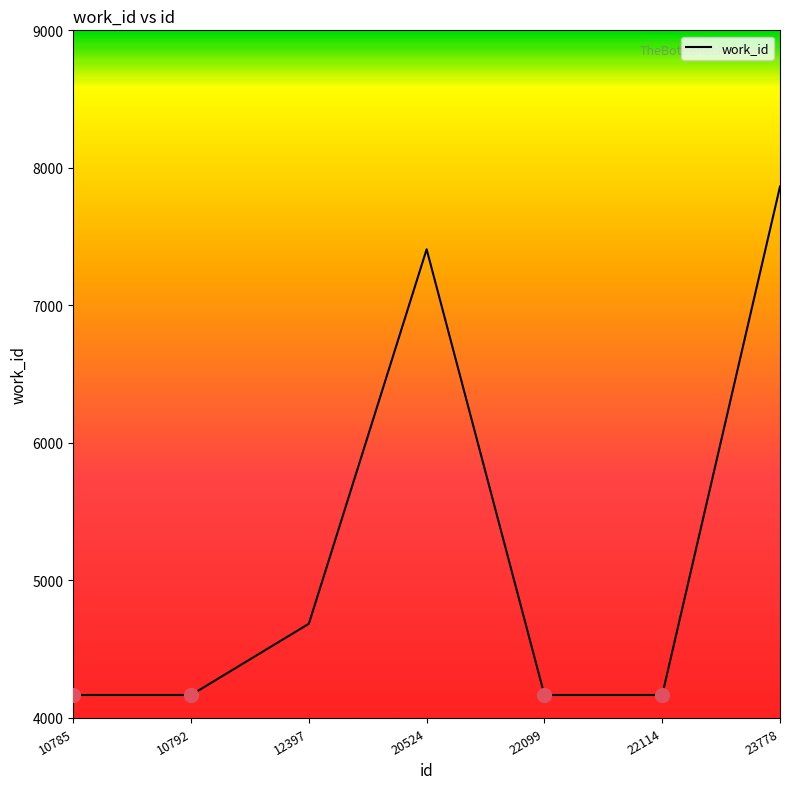

At which category does the data reach its first local peak?

20524